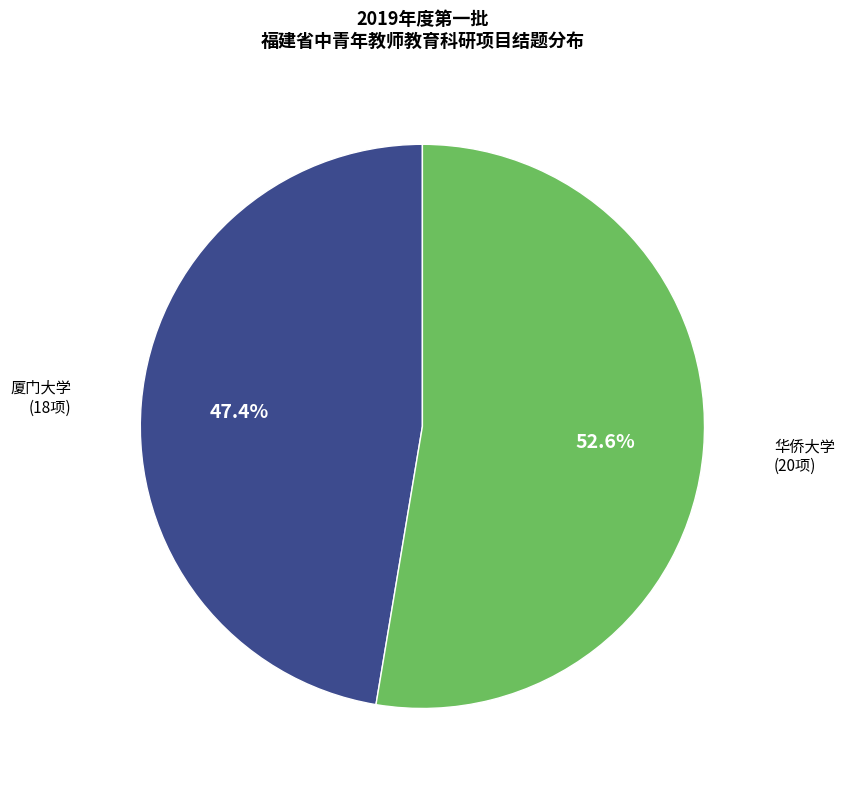

Is there a majority slice in this chart?

Yes